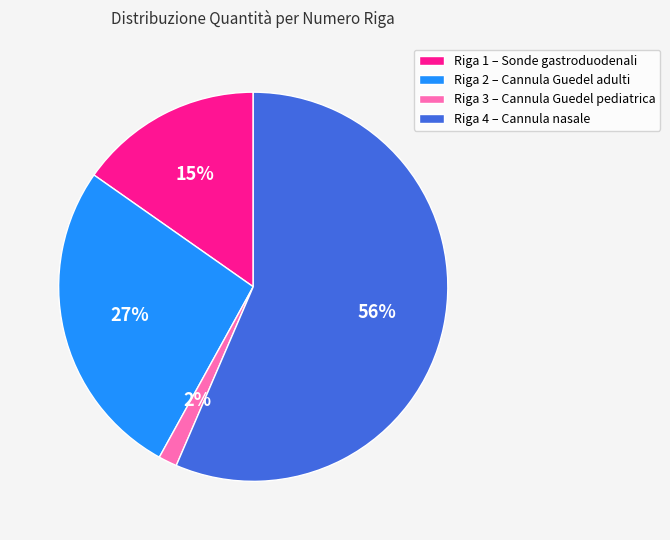

Does any single category account for the majority?

Yes